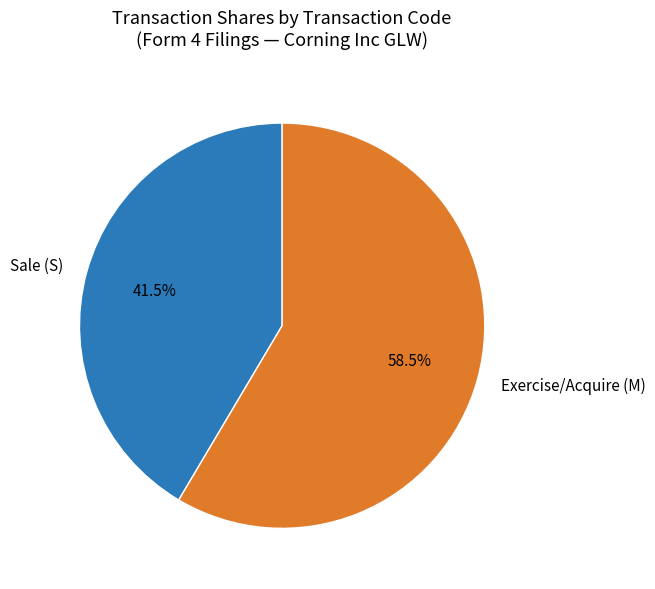

Between Sale (S) and Exercise/Acquire (M), which is larger?

Exercise/Acquire (M)